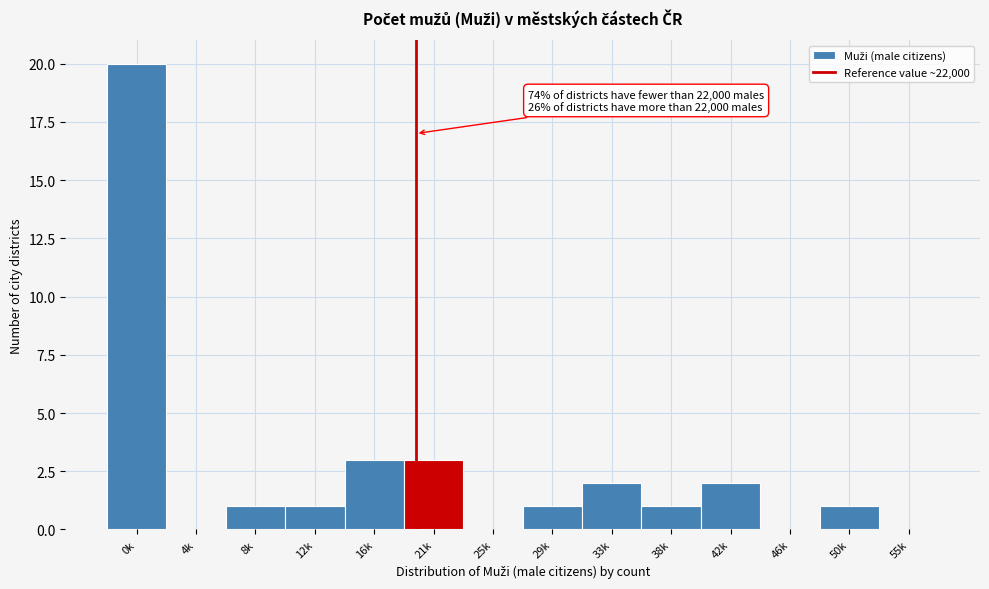

Reading left to right, extract all data points from this chart.

0k=20	4k=0	8k=1	12k=1	16k=3	21k=3	25k=0	29k=1	33k=2	38k=1	42k=2	46k=0	50k=1	55k=0